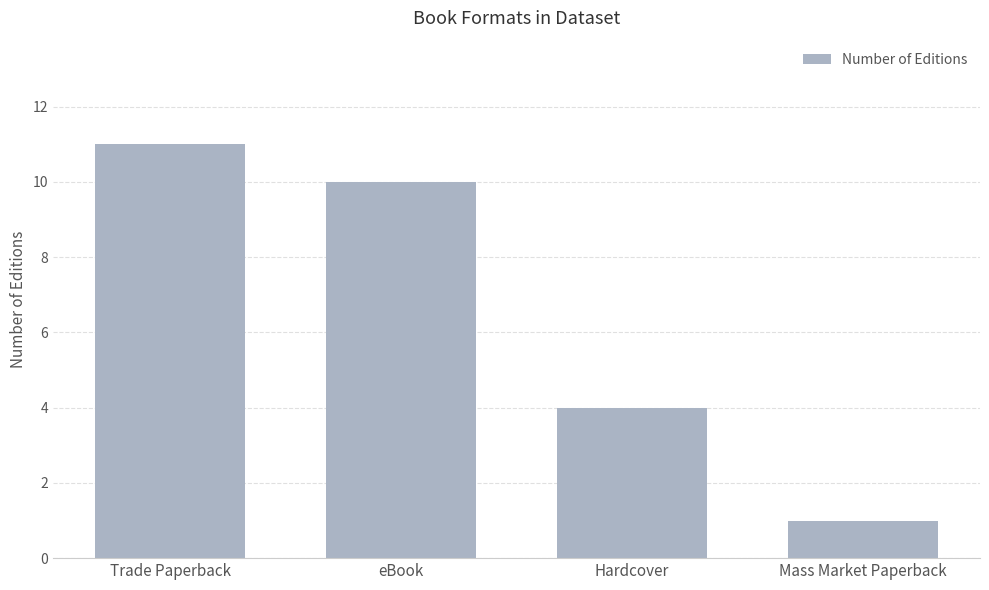

How many values are between 4 and 11?

3